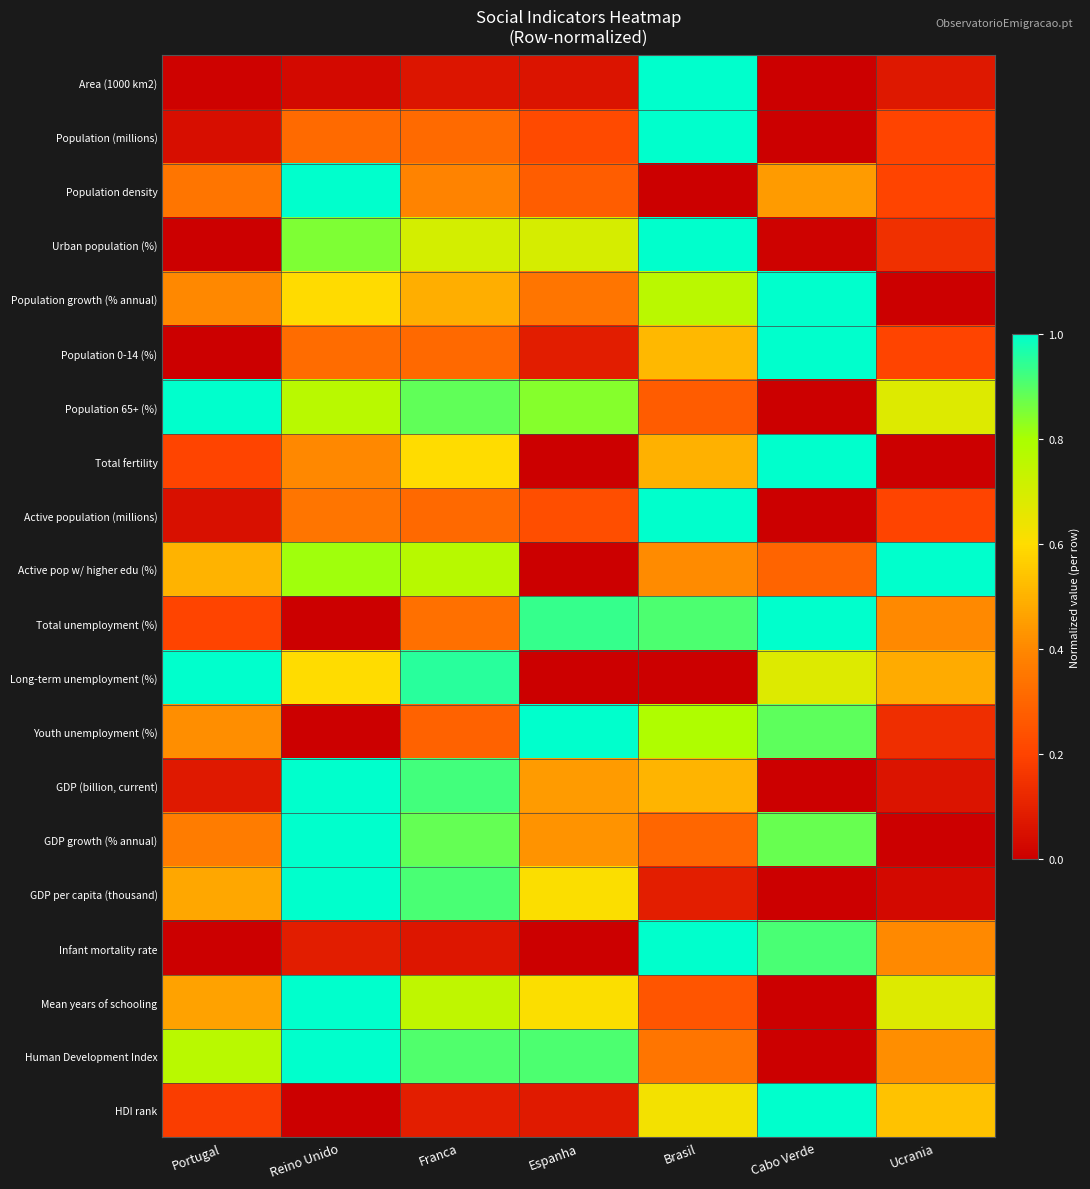

At which category is the sum across all series the highest?

Brasil